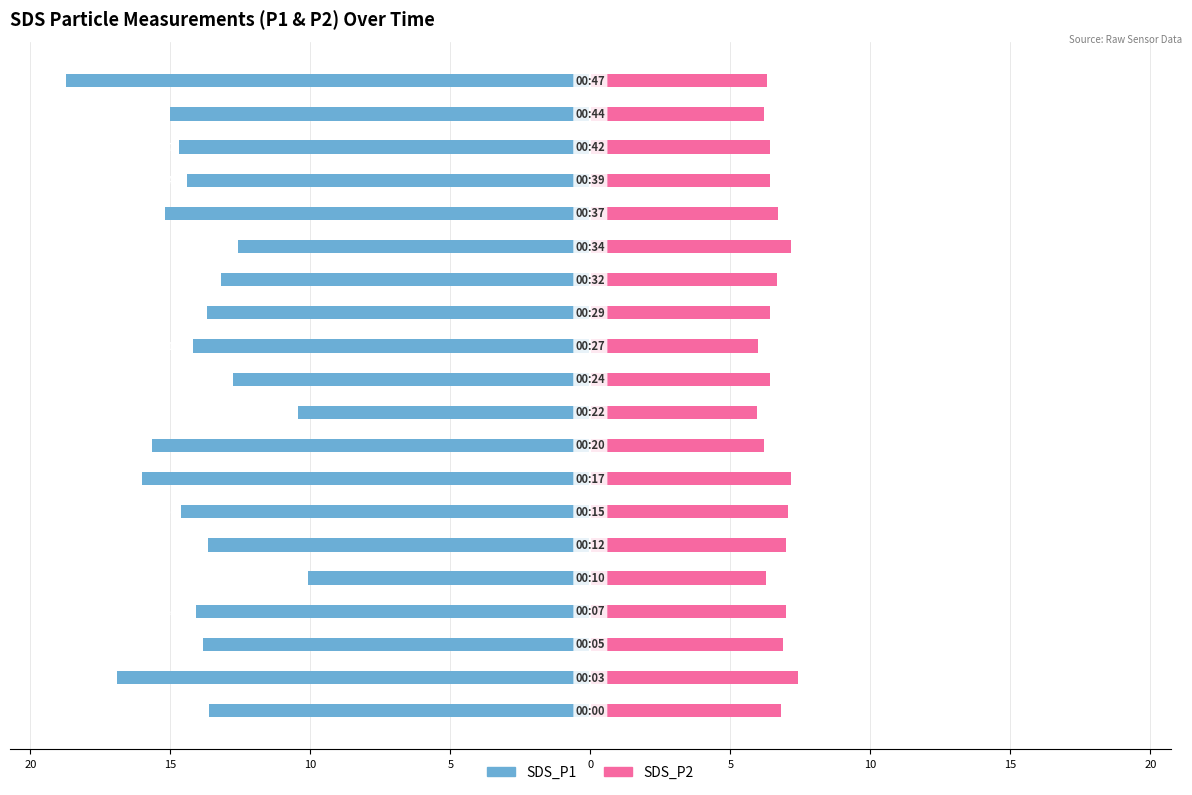

What value does the SDS_P2 series have at 5?

7.0